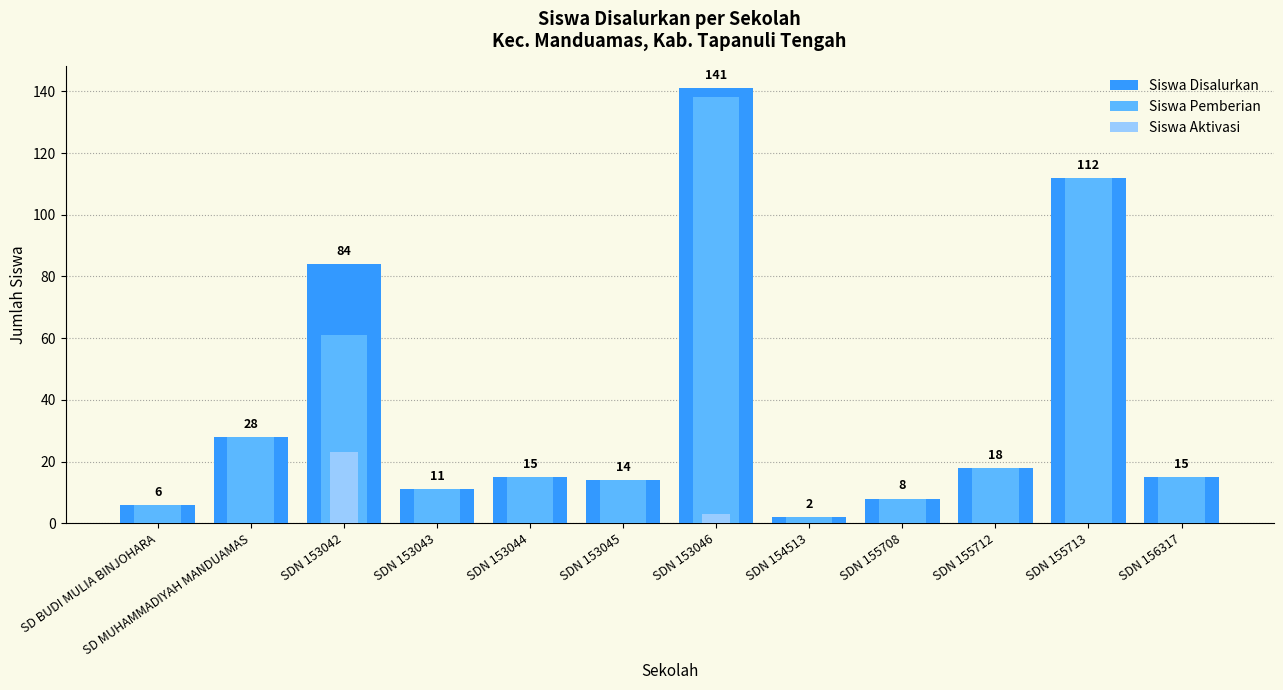

Rank the categories by Siswa Pemberian value from highest to lowest.

SDN 153046, SDN 155713, SDN 153042, SD MUHAMMADIYAH MANDUAMAS, SDN 155712, SDN 153044, SDN 156317, SDN 153045, SDN 153043, SDN 155708, SD BUDI MULIA BINJOHARA, SDN 154513